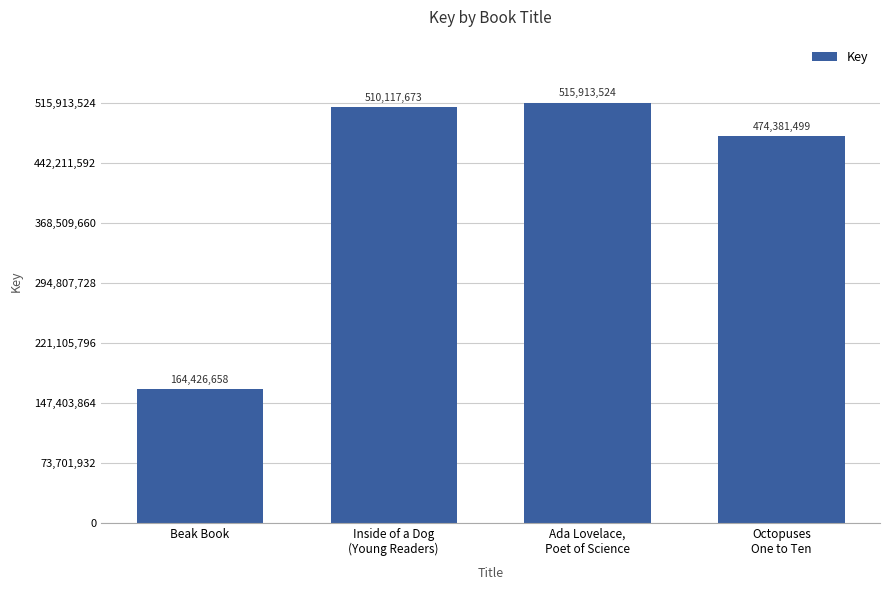

Reading left to right, what are all the values shown in this chart?

Beak Book=164426658	Inside of a Dog
(Young Readers)=510117673	Ada Lovelace,
Poet of Science=515913524	Octopuses
One to Ten=474381499